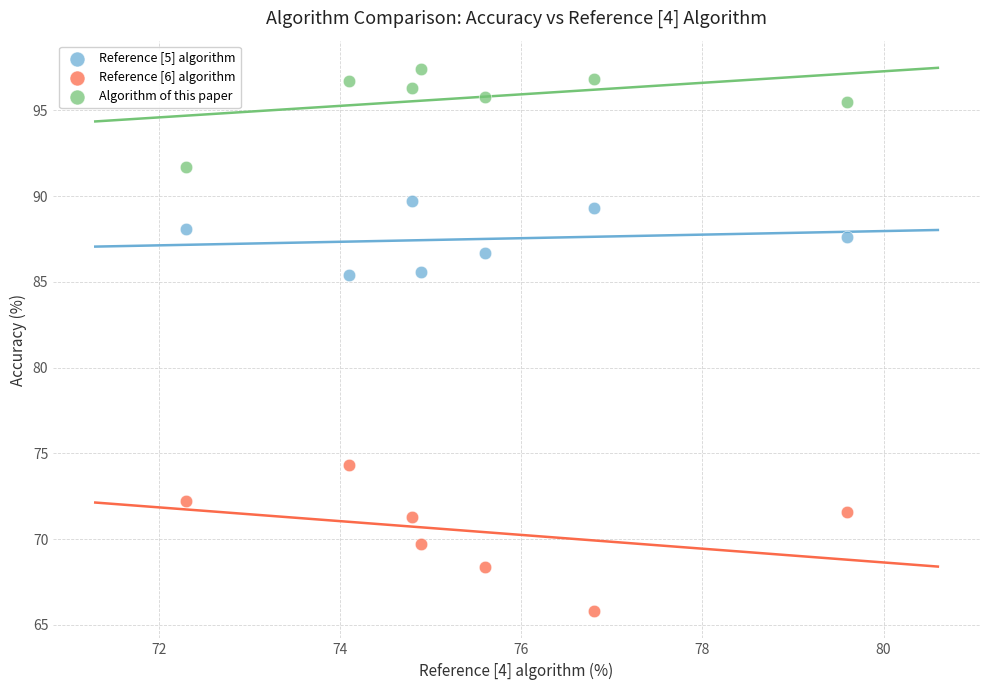

Across all data points, what is the range of Y values (max minus min)?

31.6